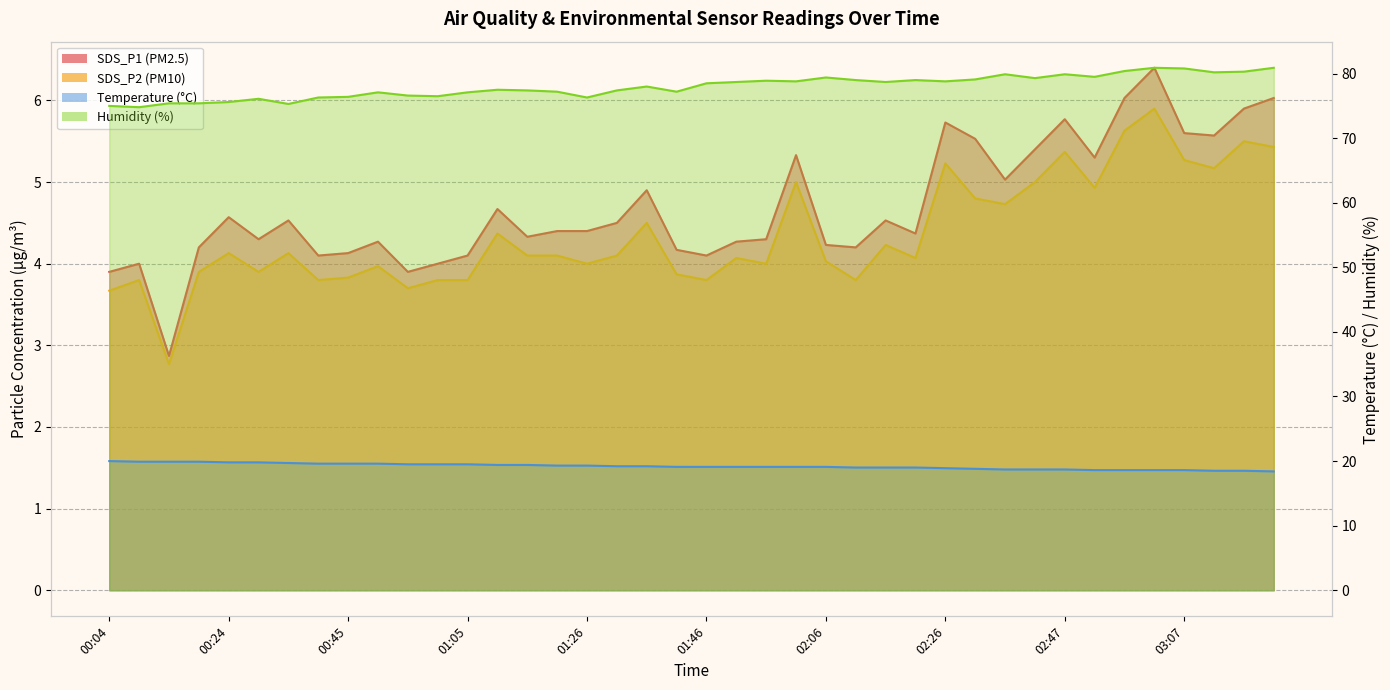

What position from the left is 02:57?

35